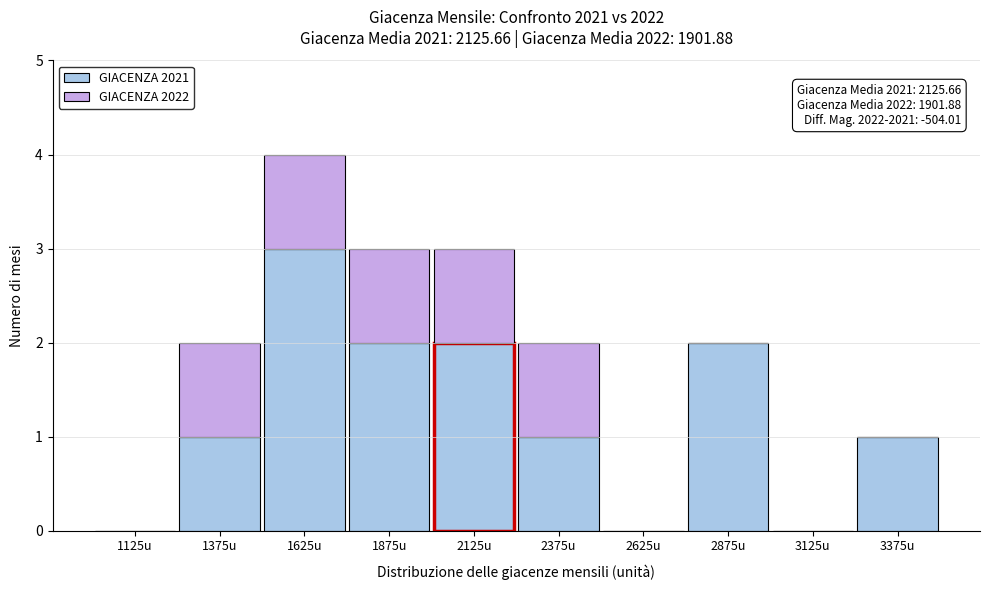

Which range on the x-axis has the tallest stacked bar (by total height)?

1500 to 1750